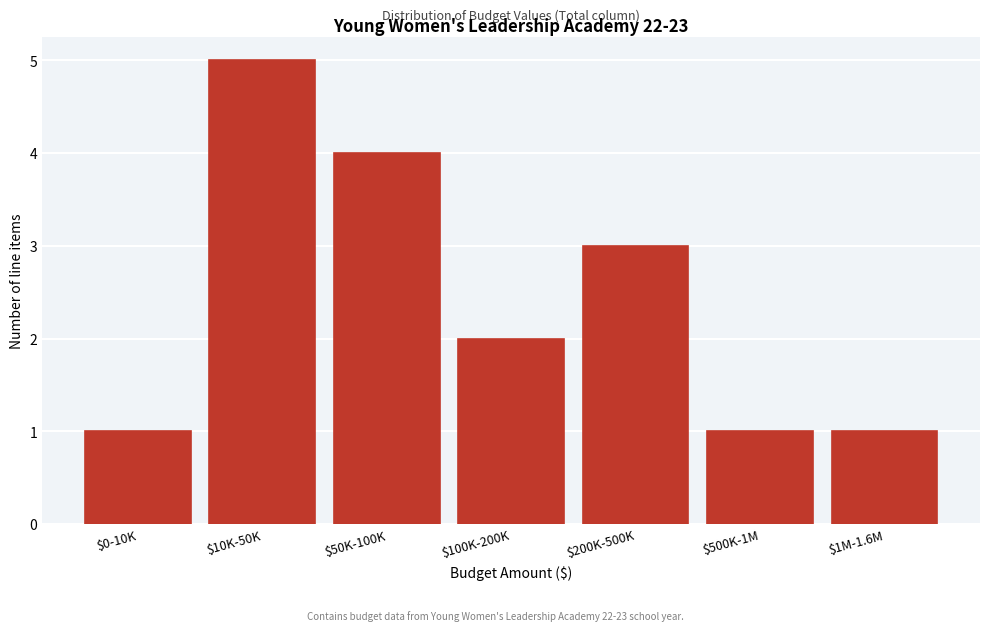

Reading right to left, transcribe all the data shown in this chart.

1	1	3	2	4	5	1